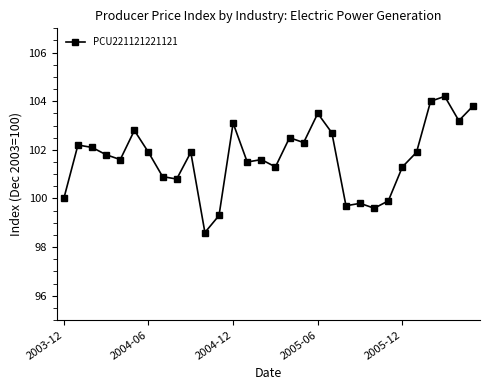

What is the value of the 3rd point from the left?

102.1